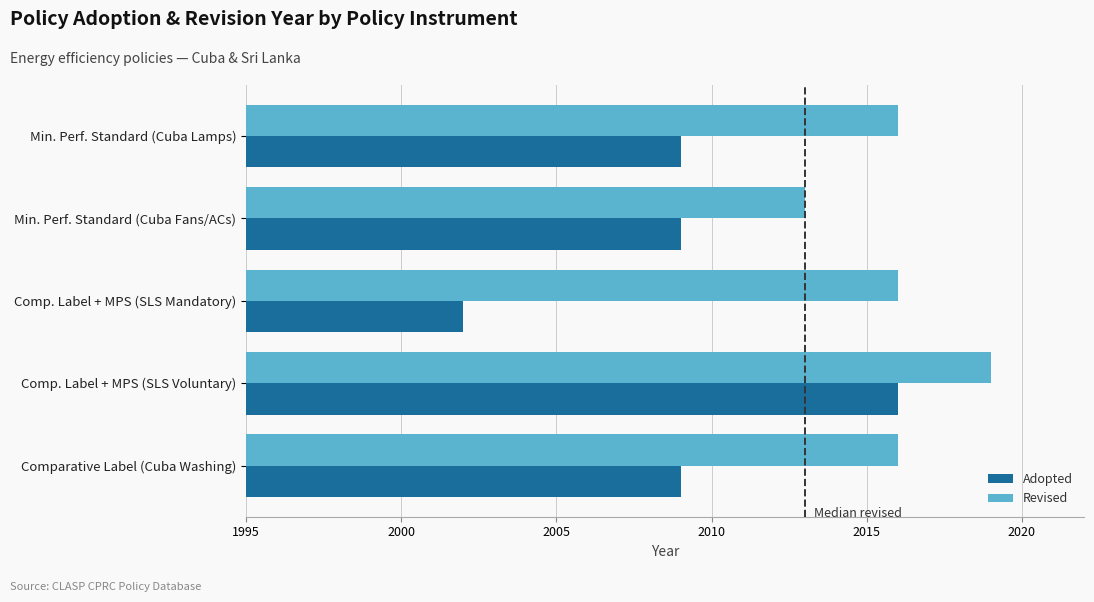

What is the minimum value shown in the chart?

2002